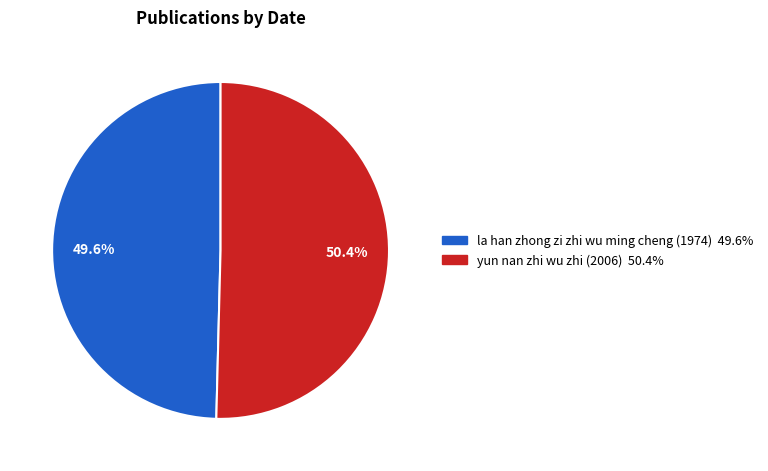

Is yun nan zhi wu zhi (2006) the majority of the pie?

Yes